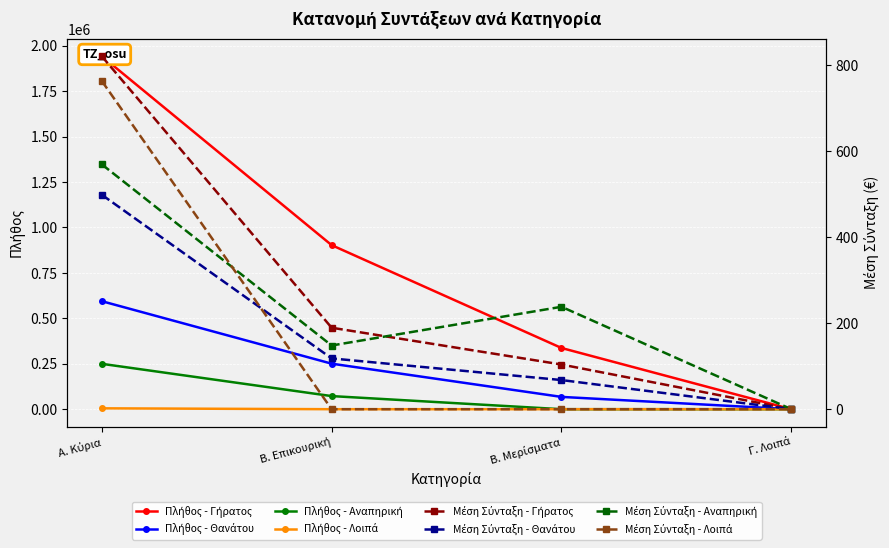

True or false: Θανάτου has more than 1 points higher than both neighbors.

False